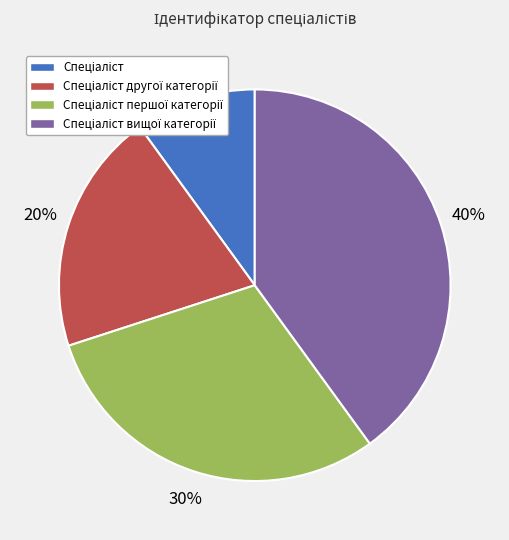

Count the number of slices in the pie.

4